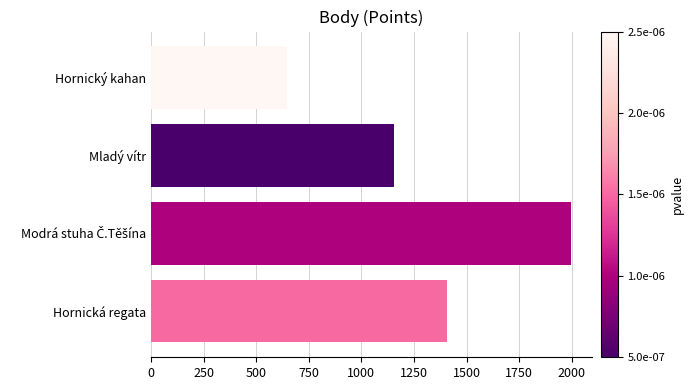

What is the change in value from Hornický kahan to Hornická regata?

+760